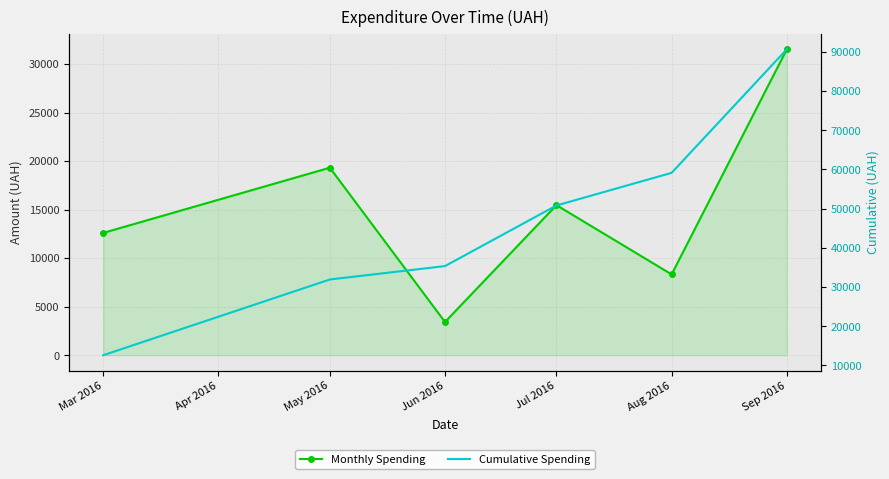

True or false: Cumulative Spending has more than 2 points higher than both neighbors.

False